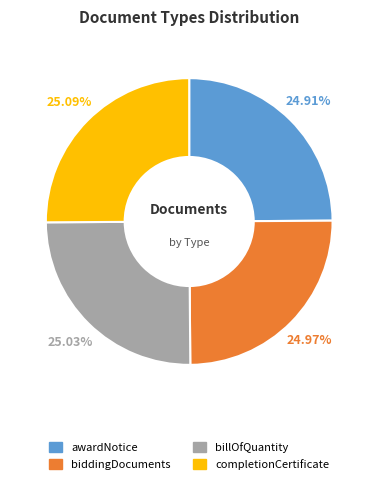

What percentage is the billOfQuantity slice, to the nearest percent?

25%